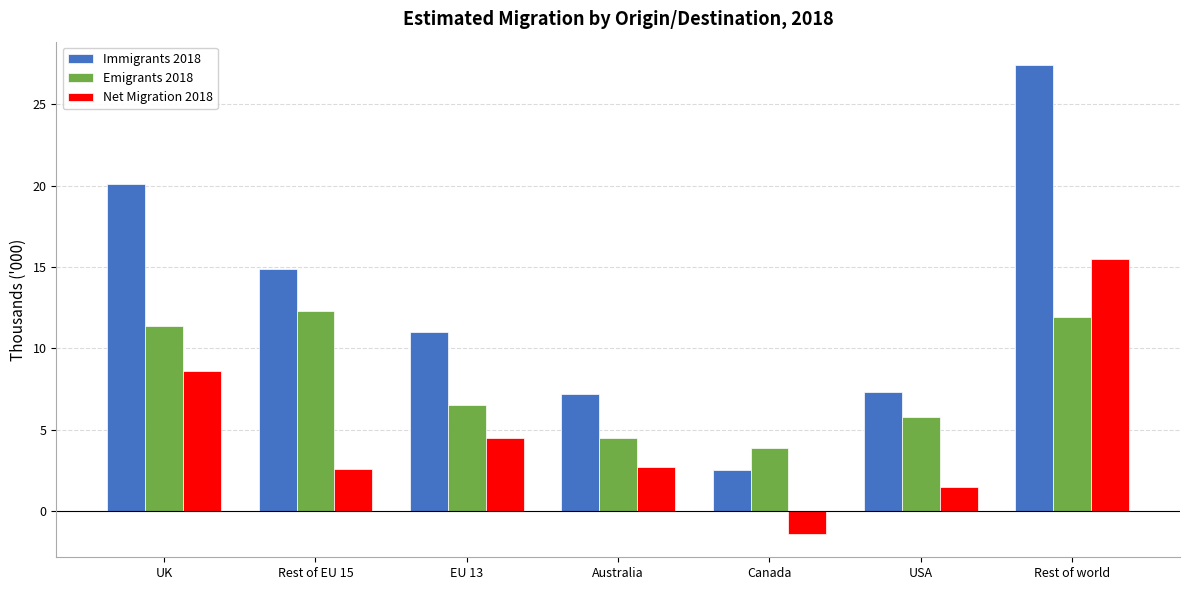

The value of Net Migration 2018 at Rest of world is 15.5. True or false?

True